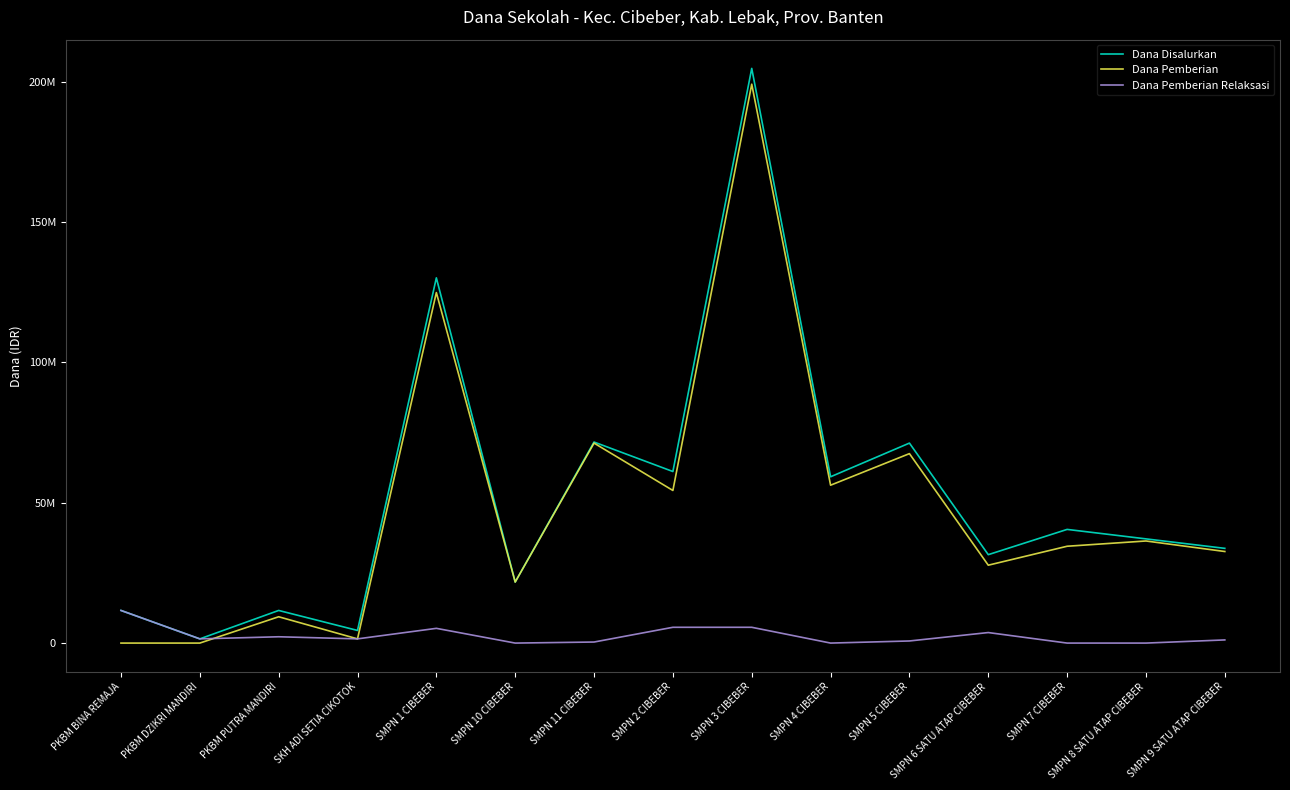

At which label is Dana Pemberian closest to 99562500?

SMPN 1 CIBEBER